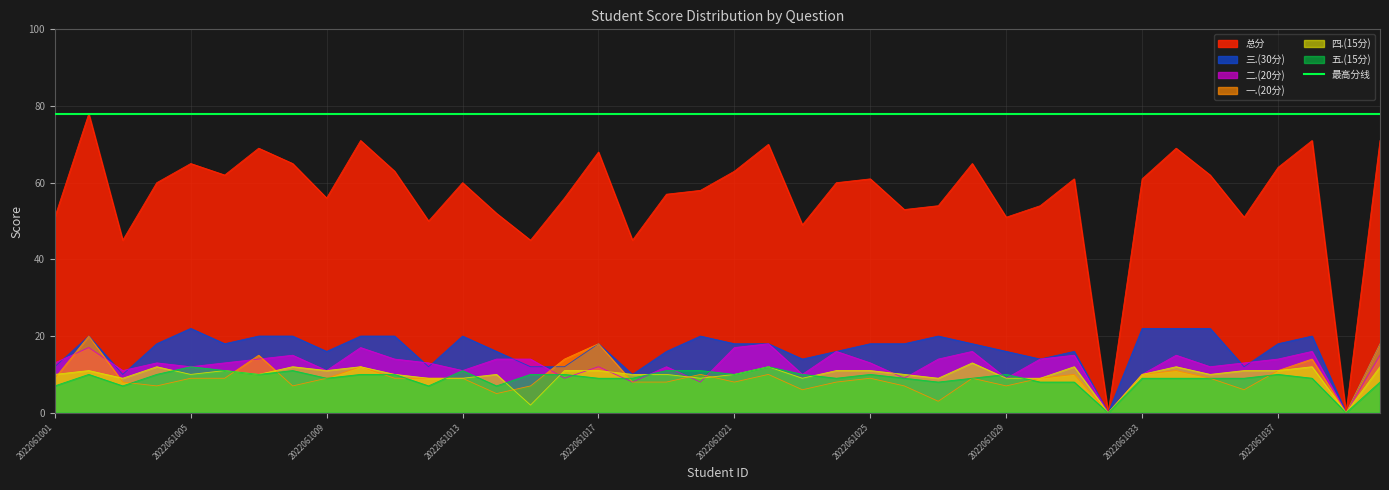

Reading right to left, extract all data points from this chart.

一.(20分): 2022061040=18	2022061039=0	2022061038=14	2022061037=11	2022061036=6	2022061035=9	2022061034=11	2022061033=10	2022061032=0	2022061031=10	2022061030=9	2022061029=7	2022061028=9	2022061027=3	2022061026=7	2022061025=9	2022061024=8	2022061023=6	2022061022=10	2022061021=8	2022061020=10	2022061019=8	2022061018=8	2022061017=18	2022061016=14	2022061015=7	2022061014=5	2022061013=9	2022061012=9	2022061011=9	2022061010=12	2022061009=9	2022061008=7	2022061007=15	2022061006=9	2022061005=9	2022061004=7	2022061003=8	2022061002=20	2022061001=9
二.(20分): 2022061040=15	2022061039=0	2022061038=16	2022061037=14	2022061036=13	2022061035=12	2022061034=15	2022061033=10	2022061032=0	2022061031=15	2022061030=14	2022061029=9	2022061028=16	2022061027=14	2022061026=9	2022061025=13	2022061024=16	2022061023=10	2022061022=18	2022061021=17	2022061020=8	2022061019=12	2022061018=8	2022061017=12	2022061016=9	2022061015=14	2022061014=14	2022061013=11	2022061012=13	2022061011=14	2022061010=17	2022061009=11	2022061008=15	2022061007=14	2022061006=13	2022061005=12	2022061004=13	2022061003=11	2022061002=17	2022061001=13
三.(30分): 2022061040=18	2022061039=0	2022061038=20	2022061037=18	2022061036=12	2022061035=22	2022061034=22	2022061033=22	2022061032=0	2022061031=16	2022061030=14	2022061029=16	2022061028=18	2022061027=20	2022061026=18	2022061025=18	2022061024=16	2022061023=14	2022061022=18	2022061021=18	2022061020=20	2022061019=16	2022061018=10	2022061017=18	2022061016=12	2022061015=12	2022061014=16	2022061013=20	2022061012=12	2022061011=20	2022061010=20	2022061009=16	2022061008=20	2022061007=20	2022061006=18	2022061005=22	2022061004=18	2022061003=10	2022061002=20	2022061001=12
四.(15分): 2022061040=12	2022061039=0	2022061038=12	2022061037=11	2022061036=11	2022061035=10	2022061034=12	2022061033=10	2022061032=0	2022061031=12	2022061030=9	2022061029=9	2022061028=13	2022061027=9	2022061026=10	2022061025=11	2022061024=11	2022061023=9	2022061022=12	2022061021=10	2022061020=9	2022061019=10	2022061018=10	2022061017=11	2022061016=11	2022061015=2	2022061014=10	2022061013=9	2022061012=9	2022061011=10	2022061010=12	2022061009=11	2022061008=12	2022061007=10	2022061006=11	2022061005=10	2022061004=12	2022061003=9	2022061002=11	2022061001=10
五.(15分): 2022061040=8	2022061039=0	2022061038=9	2022061037=10	2022061036=9	2022061035=9	2022061034=9	2022061033=9	2022061032=0	2022061031=8	2022061030=8	2022061029=10	2022061028=9	2022061027=8	2022061026=9	2022061025=10	2022061024=9	2022061023=10	2022061022=12	2022061021=10	2022061020=11	2022061019=11	2022061018=9	2022061017=9	2022061016=10	2022061015=10	2022061014=7	2022061013=11	2022061012=7	2022061011=10	2022061010=10	2022061009=9	2022061008=11	2022061007=10	2022061006=11	2022061005=12	2022061004=10	2022061003=7	2022061002=10	2022061001=7
总分: 2022061040=71	2022061039=0	2022061038=71	2022061037=64	2022061036=51	2022061035=62	2022061034=69	2022061033=61	2022061032=0	2022061031=61	2022061030=54	2022061029=51	2022061028=65	2022061027=54	2022061026=53	2022061025=61	2022061024=60	2022061023=49	2022061022=70	2022061021=63	2022061020=58	2022061019=57	2022061018=45	2022061017=68	2022061016=56	2022061015=45	2022061014=52	2022061013=60	2022061012=50	2022061011=63	2022061010=71	2022061009=56	2022061008=65	2022061007=69	2022061006=62	2022061005=65	2022061004=60	2022061003=45	2022061002=78	2022061001=51